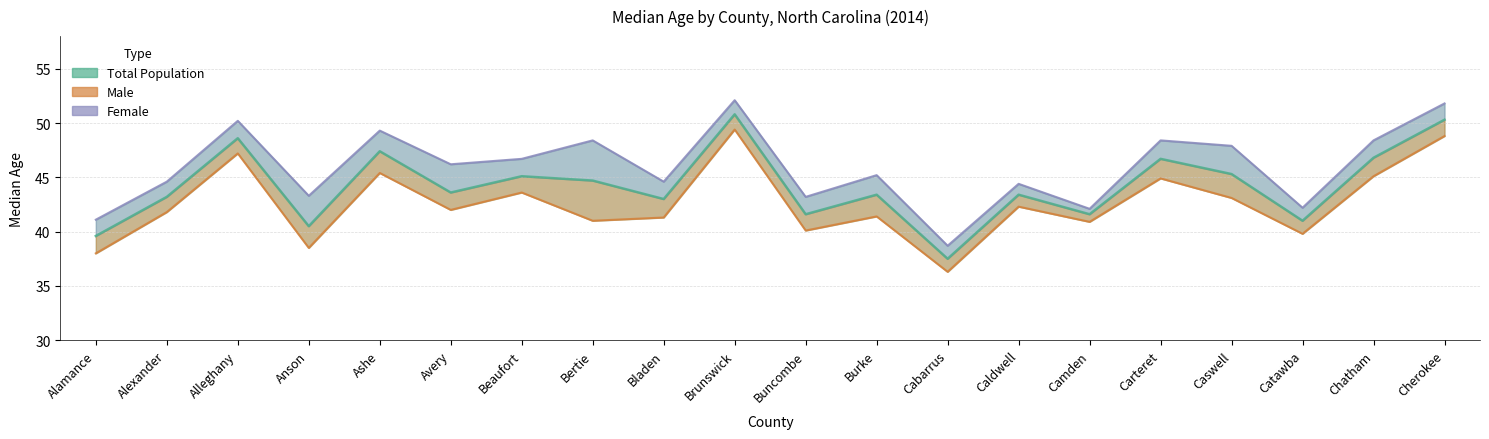

What is the label of the 17th point from the right?

Anson